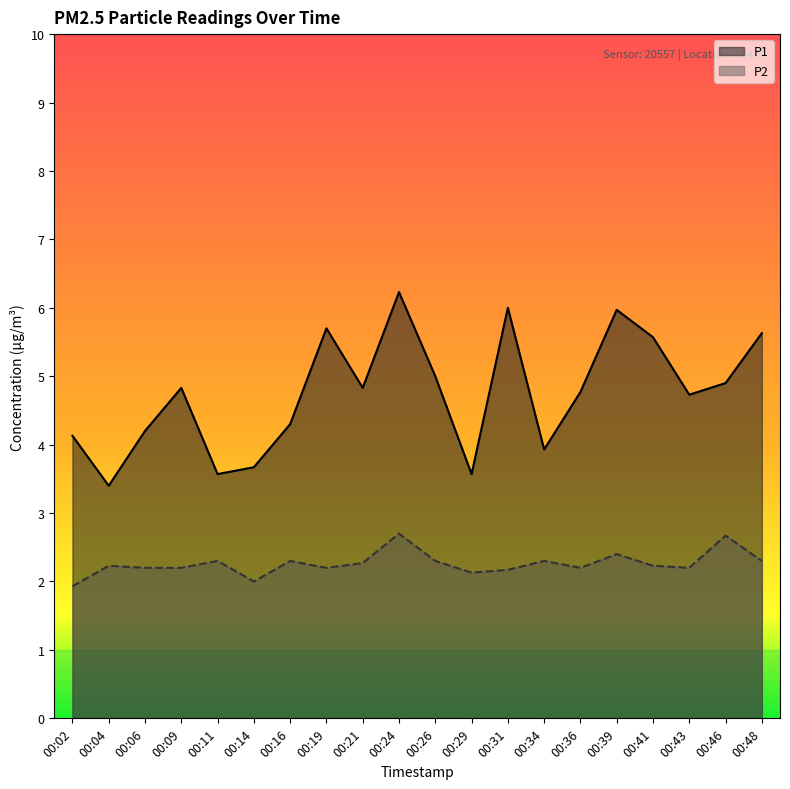

What is the sum of the P1 values at 00:19 and 00:41?

11.3